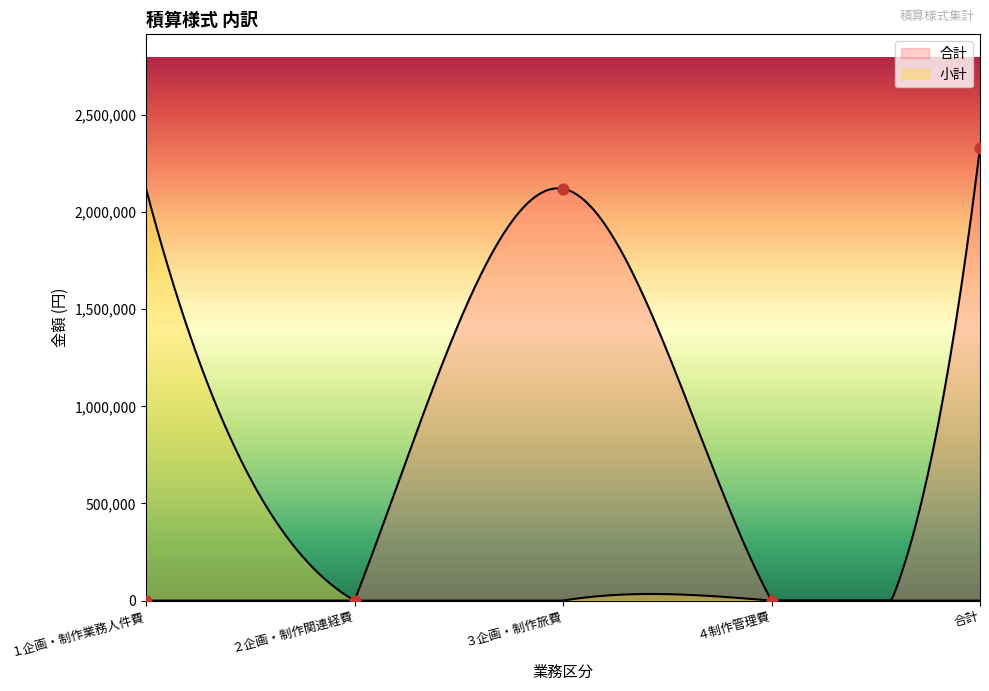

Which series has the largest Y range (max minus min)?

合計